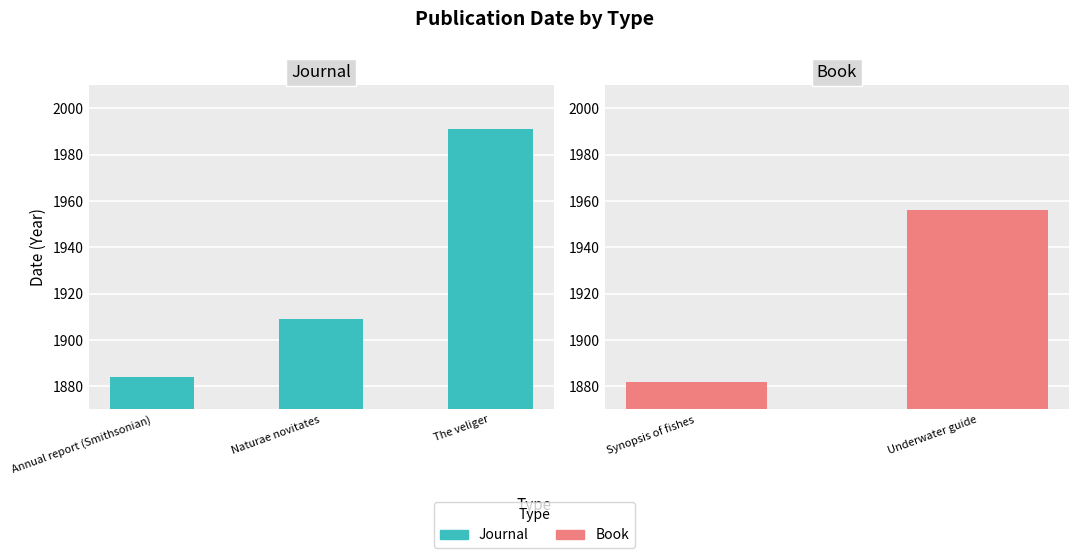

Approximately how many times larger is the value at The veliger compared to Annual report (Smithsonian)?

1.1